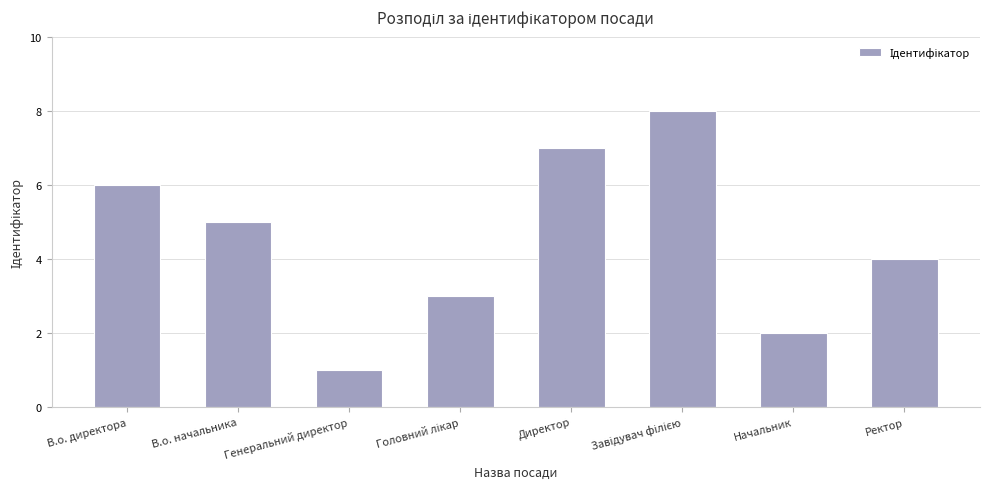

Reading right to left, list all the values displayed in this chart.

4	2	8	7	3	1	5	6